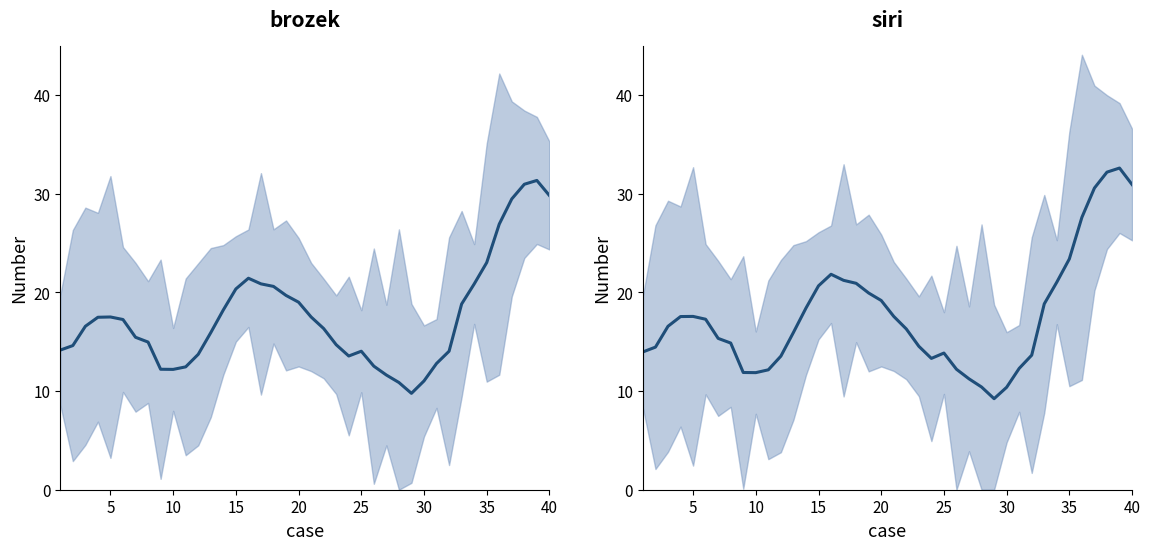

At how many categories does at least one series exceed 29?

4